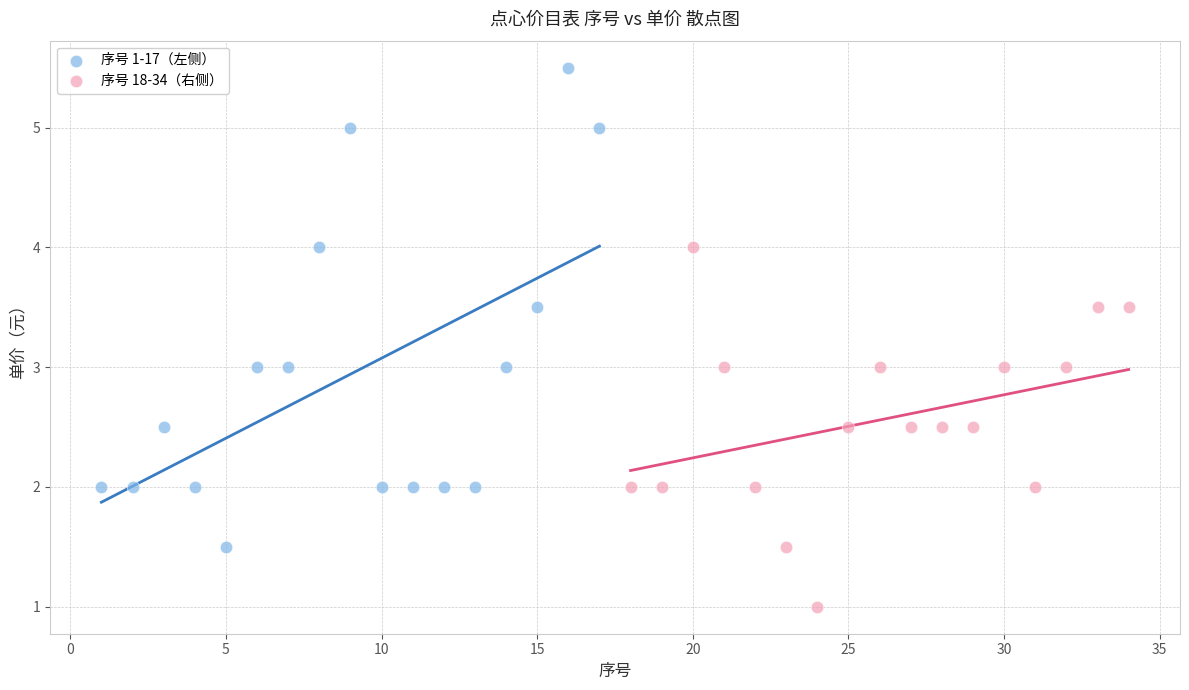

Which series reaches the maximum Y coordinate?

序号 1-17（左侧）